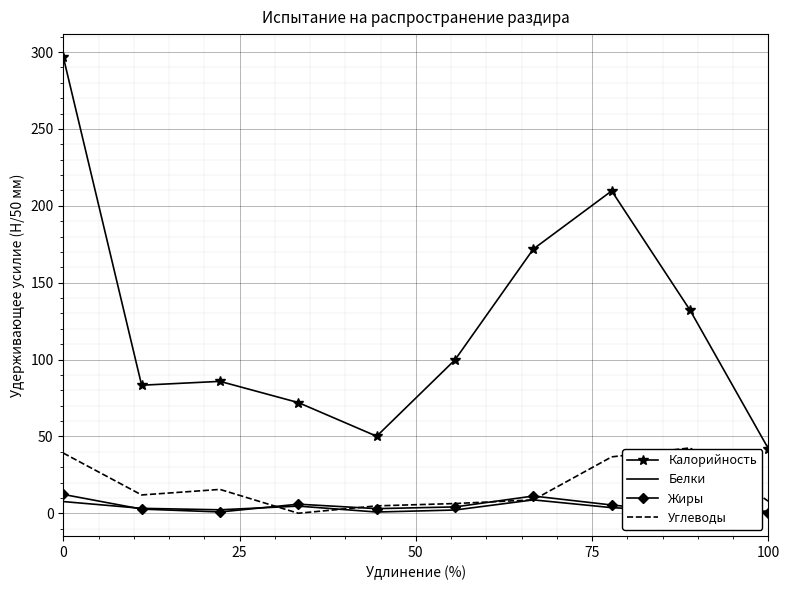

How many times do Углеводы and Белки cross each other?

2